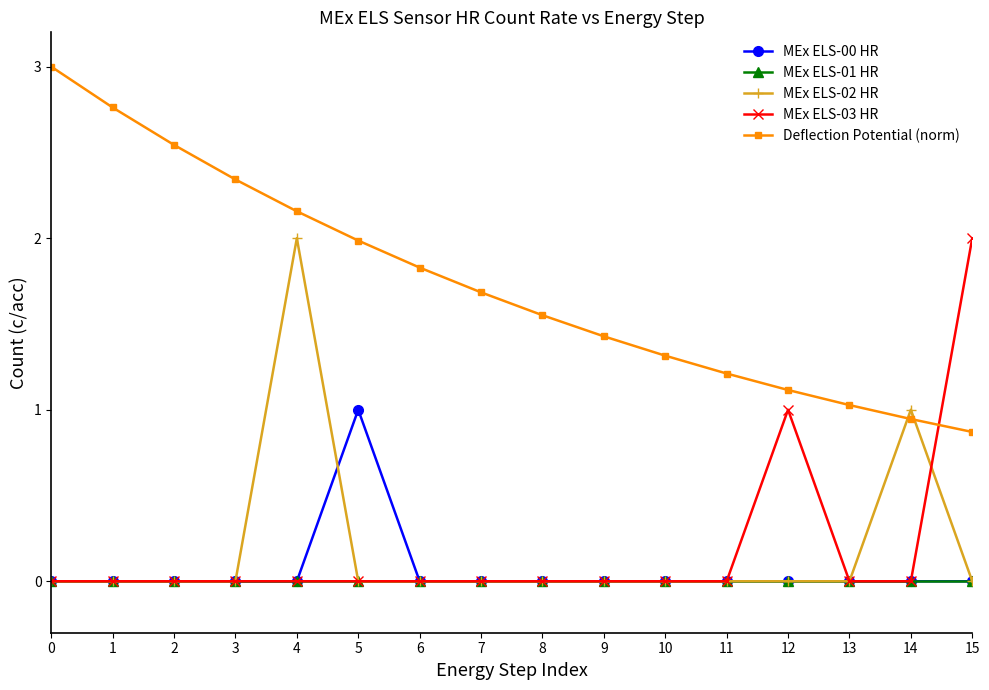

Is it true that MEx ELS-02 HR equals 0.0 at 12?

True